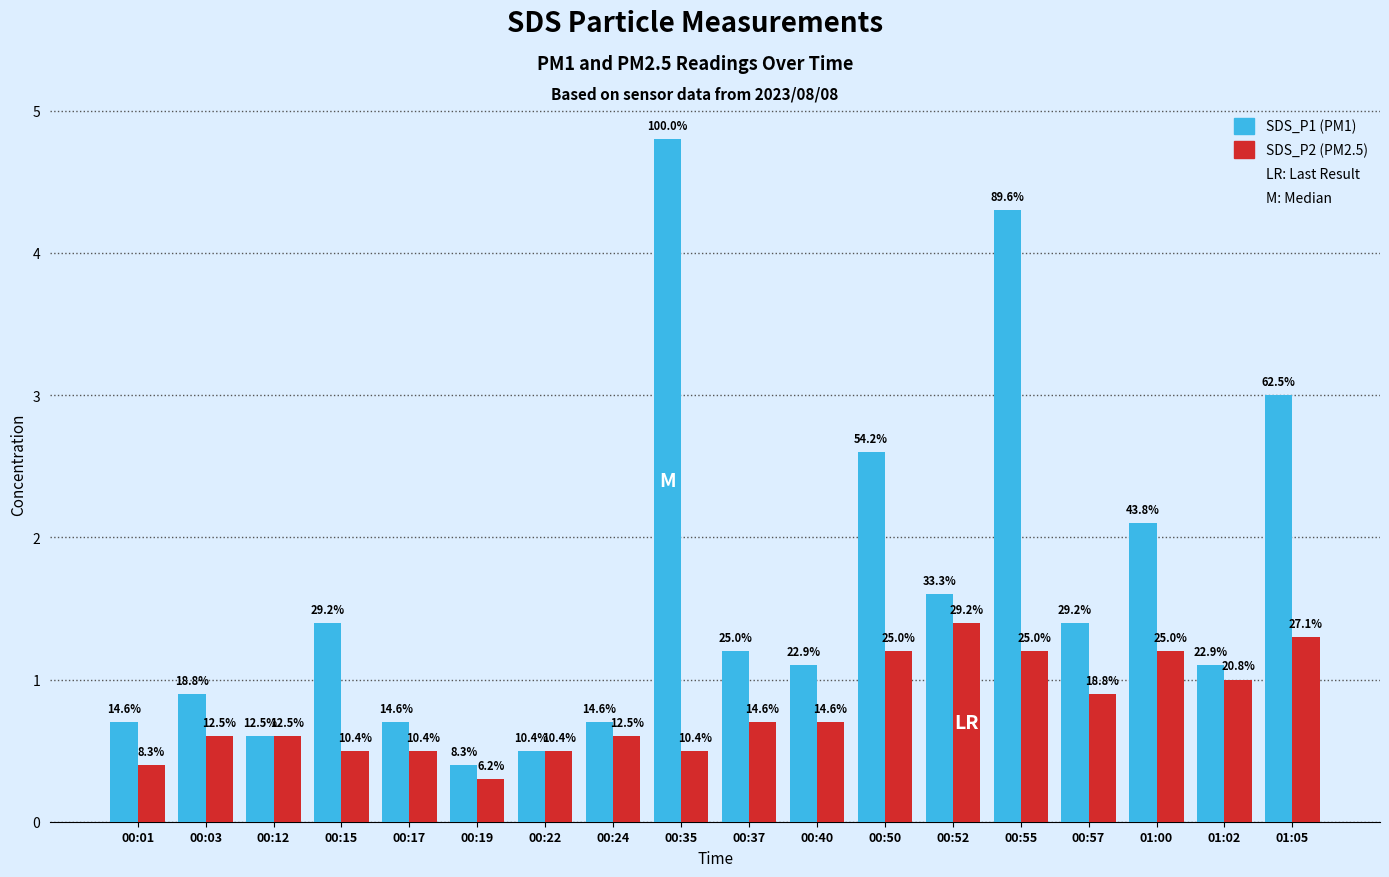

Reading left to right, what are all the values shown in this chart?

SDS_P1: 0.7	0.9	0.6	1.4	0.7	0.4	0.5	0.7	4.8	1.2	1.1	2.6	1.6	4.3	1.4	2.1	1.1	3.0
SDS_P2: 0.4	0.6	0.6	0.5	0.5	0.3	0.5	0.6	0.5	0.7	0.7	1.2	1.4	1.2	0.9	1.2	1.0	1.3